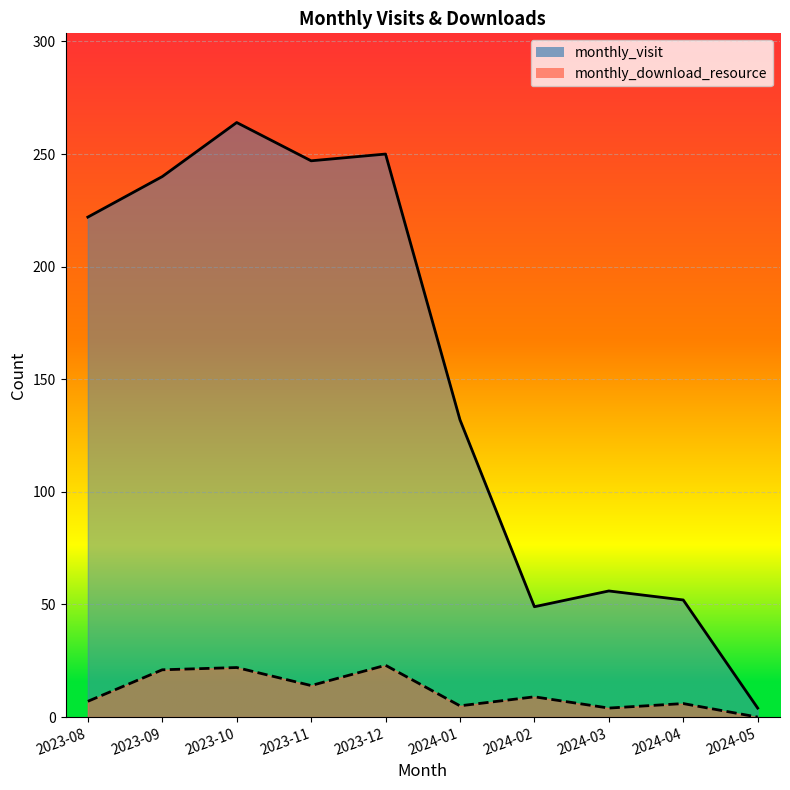

What is the difference between the maximum and second lowest values in the monthly_visit series?

215